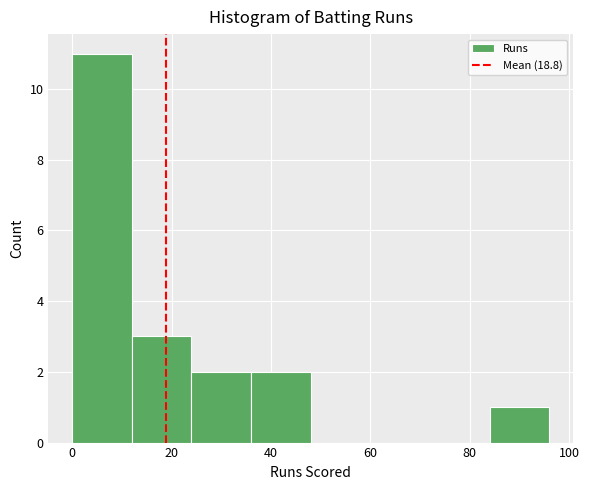

Over which range of the x-axis is the bar tallest?

0 to 12